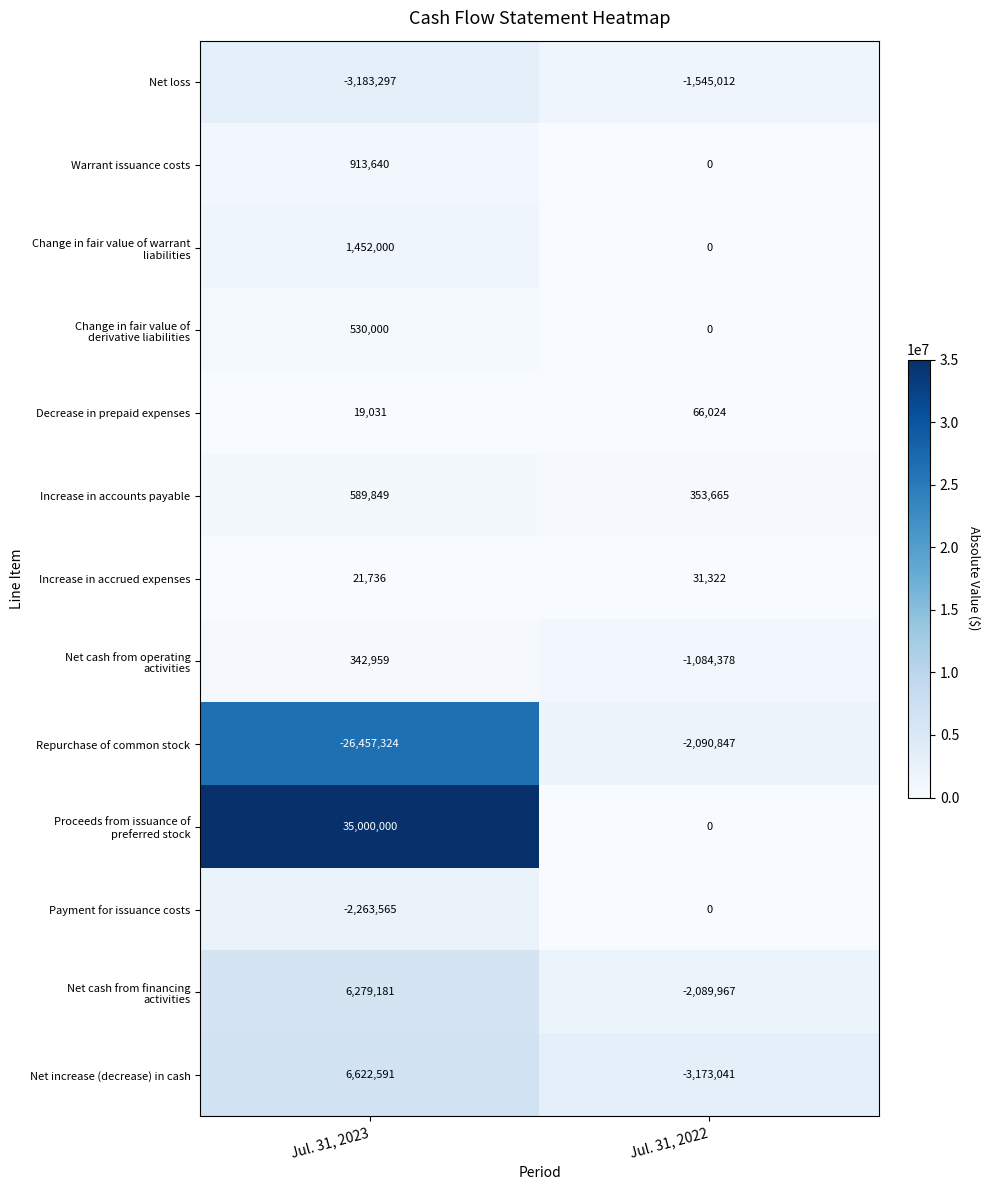

Is it true that Payment for issuance costs equals -2263565 at Jul. 31, 2023?

True